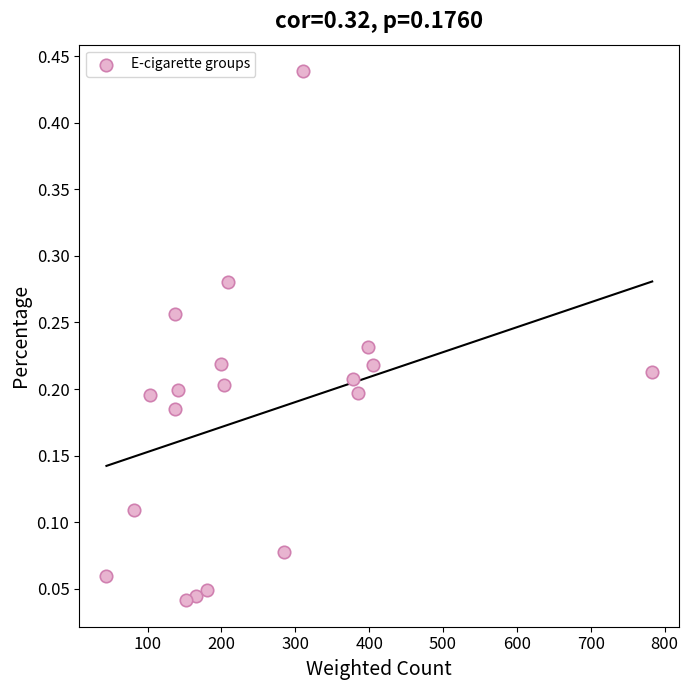

What is the range of X values (max minus min)?

739.0